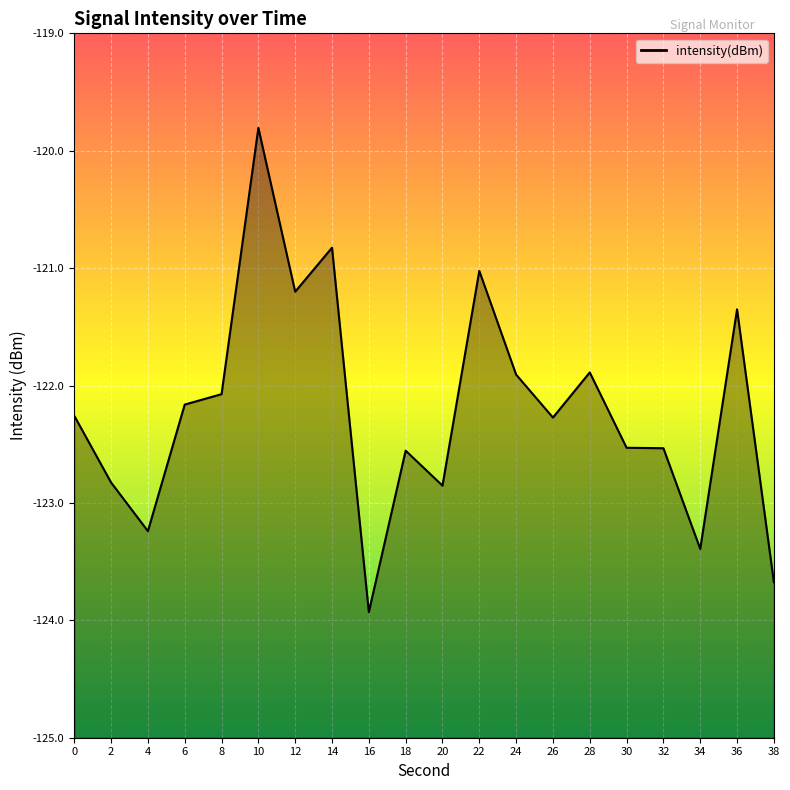

Reading right to left, list all the values displayed in this chart.

38=-123.7	36=-121.4	34=-123.4	32=-122.5	30=-122.5	28=-121.9	26=-122.3	24=-121.9	22=-121.0	20=-122.9	18=-122.6	16=-123.9	14=-120.8	12=-121.2	10=-119.8	8=-122.1	6=-122.2	4=-123.2	2=-122.8	0=-122.3